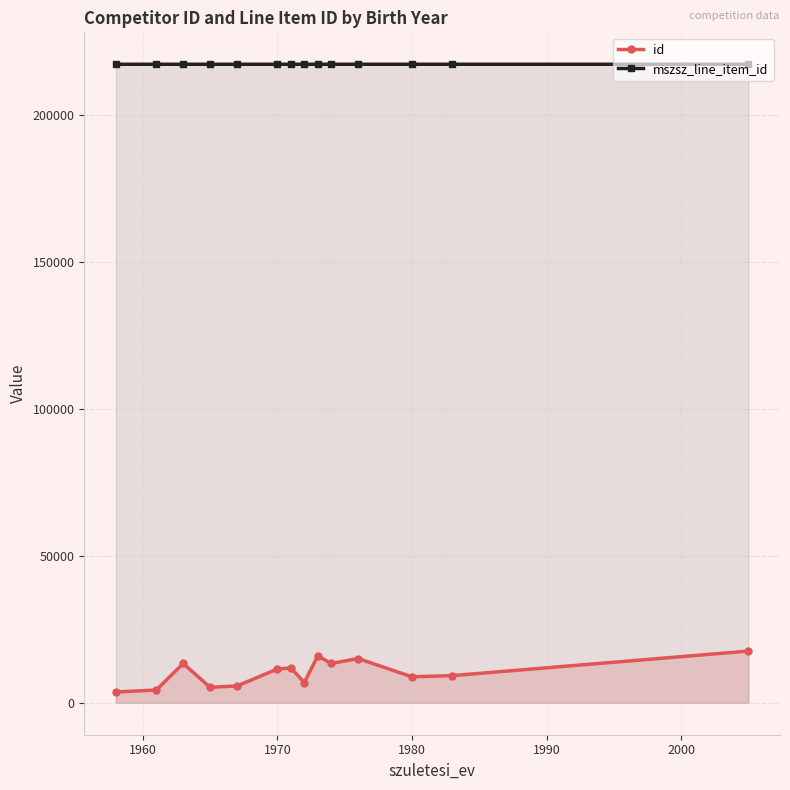

List the series in order of their overall mean, highest first.

mszsz_line_item_id, id